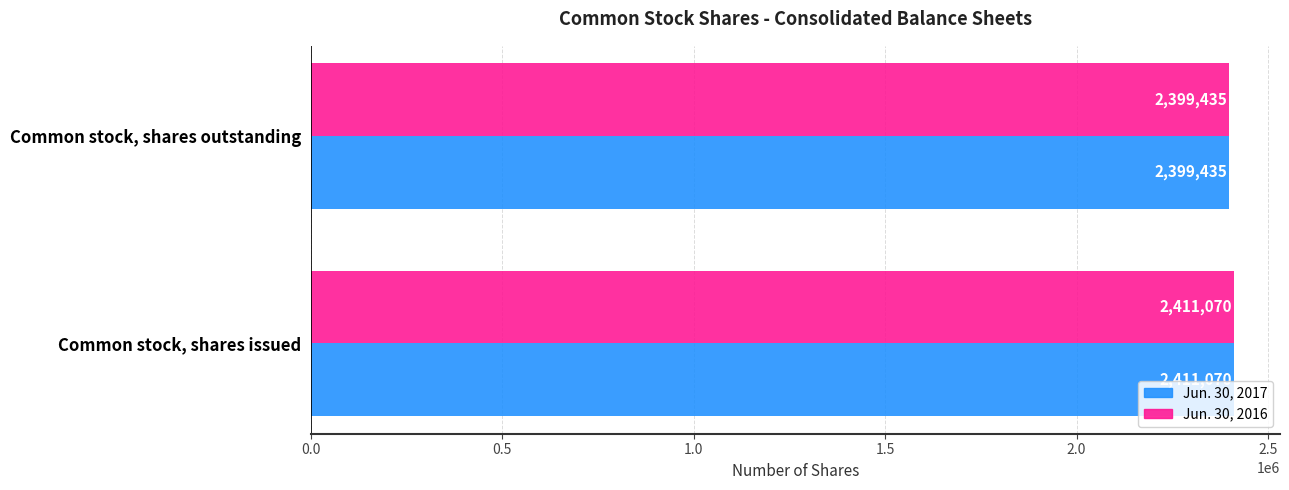

What is the total value across all series at Common stock, shares issued?

4822140